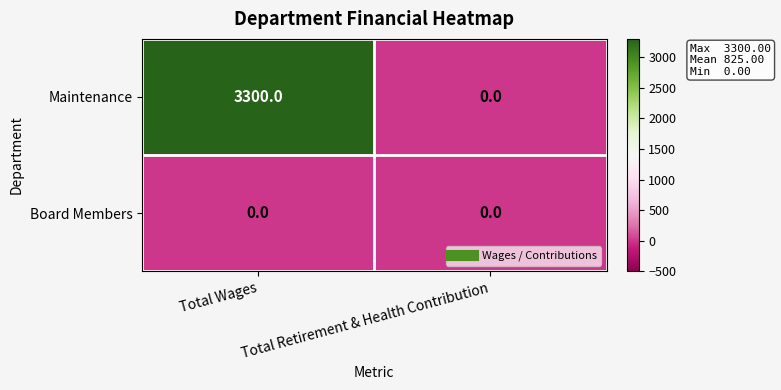

Which series has the widest spread of values?

Maintenance